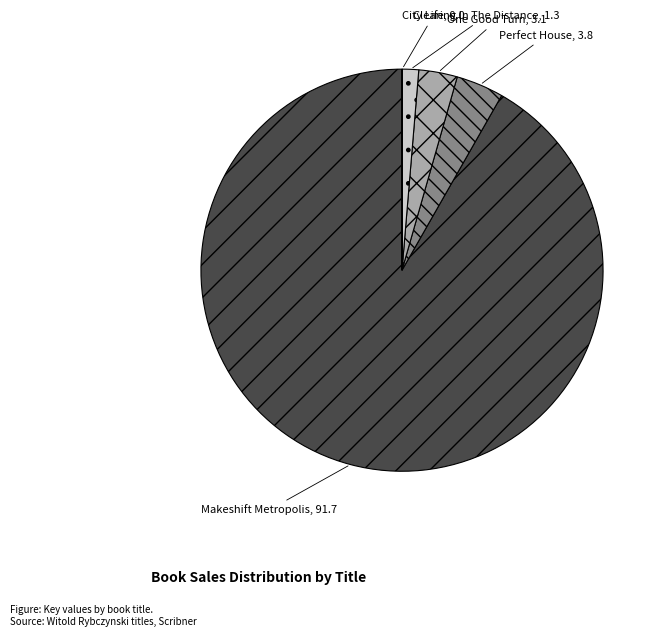

Which category has the biggest portion of the pie?

Makeshift Metropolis